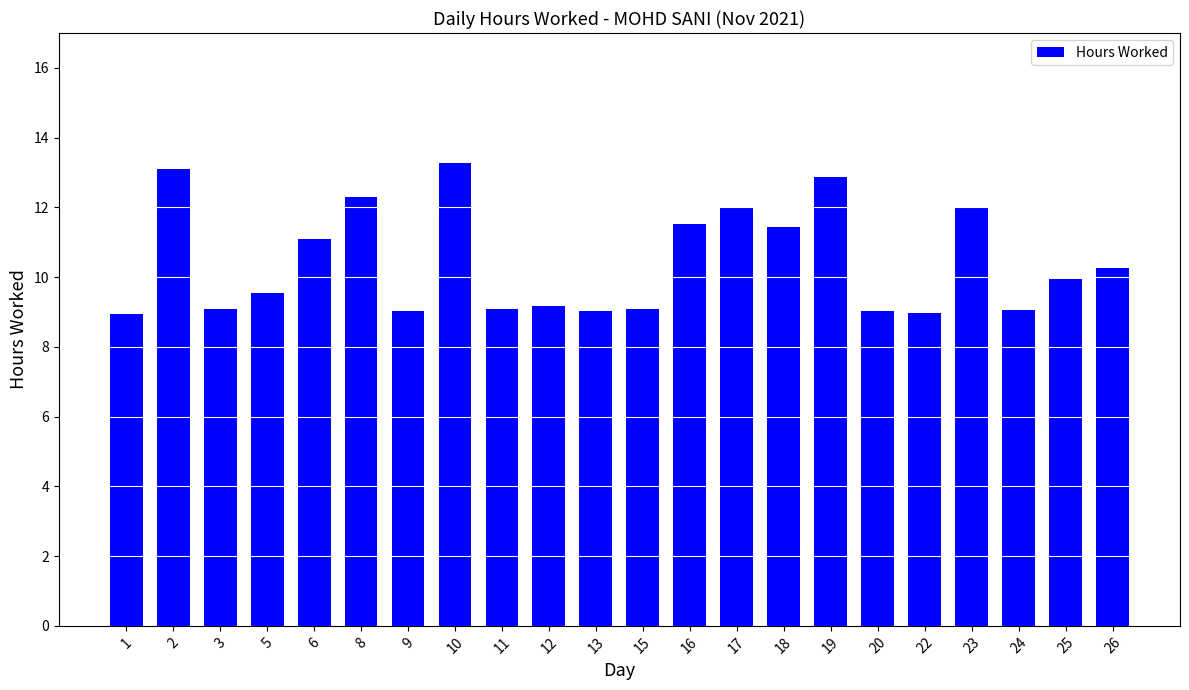

What is the value of the 5th bar from the left?

11.1